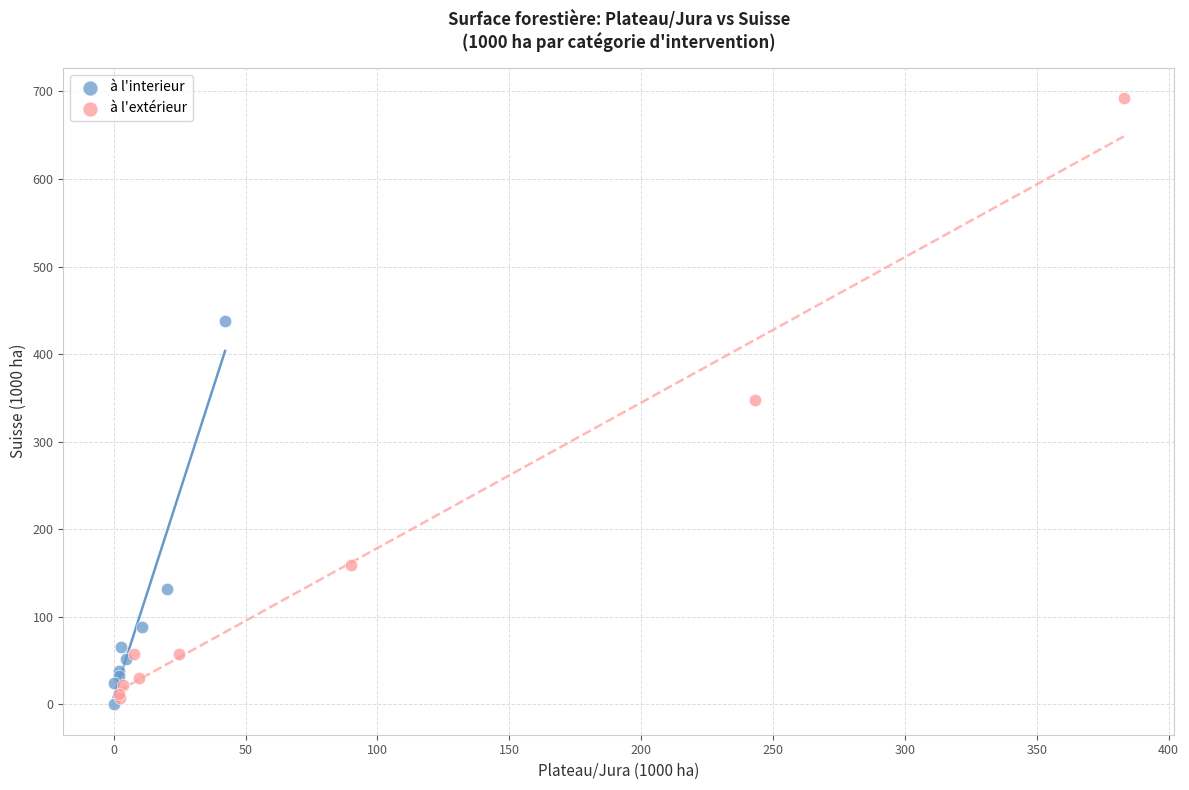

Which series reaches the maximum Y coordinate?

à l'extérieur